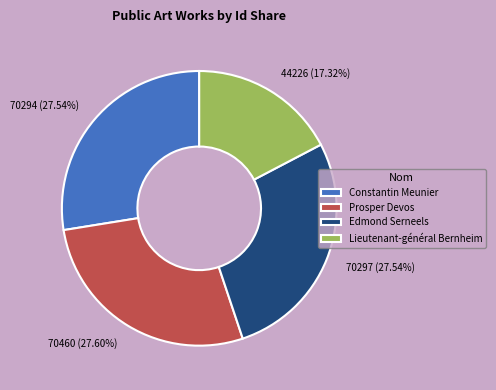

How many slices are in this pie chart?

4